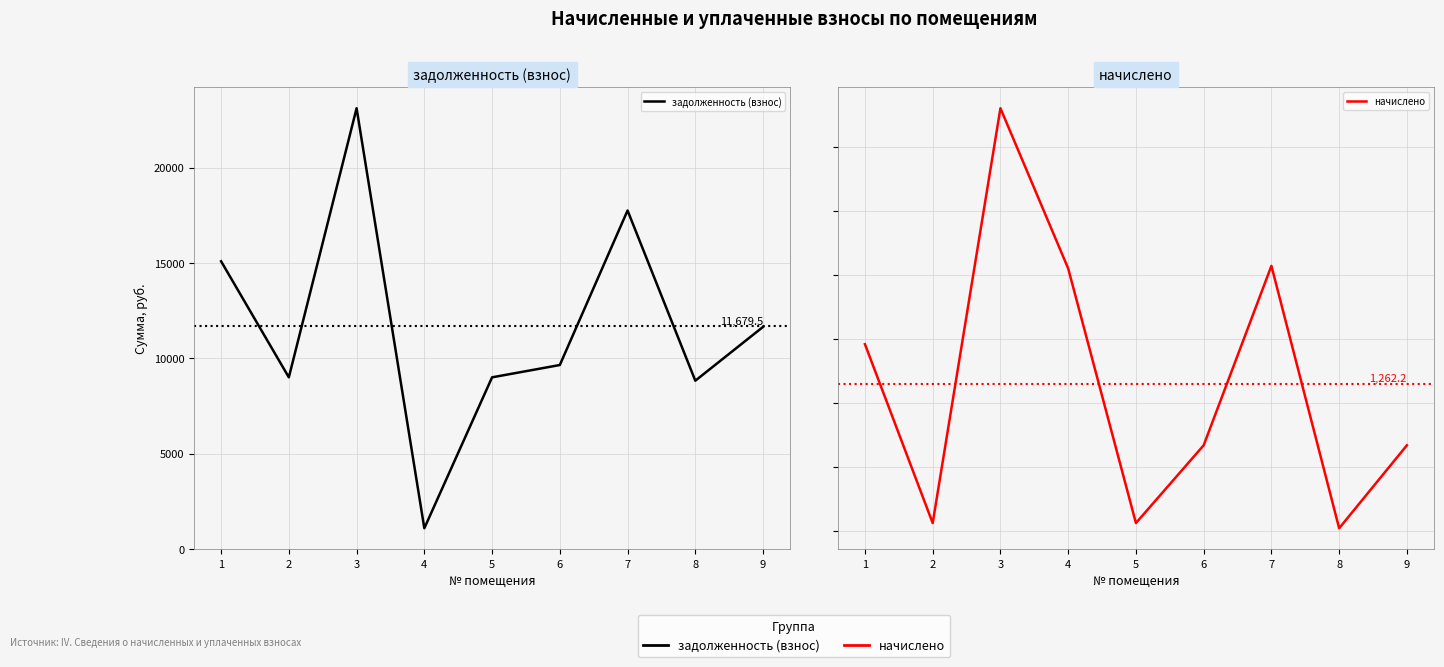

Reading left to right, extract all data points from this chart.

задолженность (взнос): 15082.2	8996.4	23108.4	1081.6	8996.4	9642.4	17745.8	8820.0	11642.4
начислено: 1385.1	826.2	2122.2	1621.6	826.2	1069.2	1629.7	810.0	1069.2